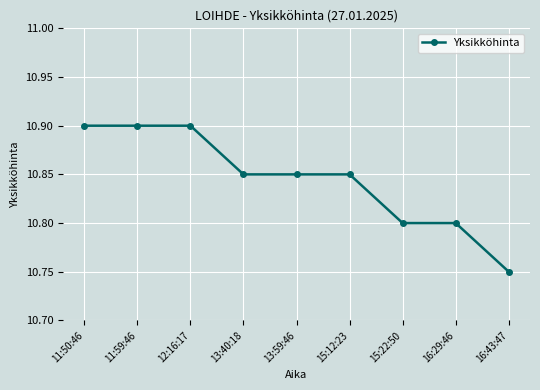

How many series are shown in this chart?

1